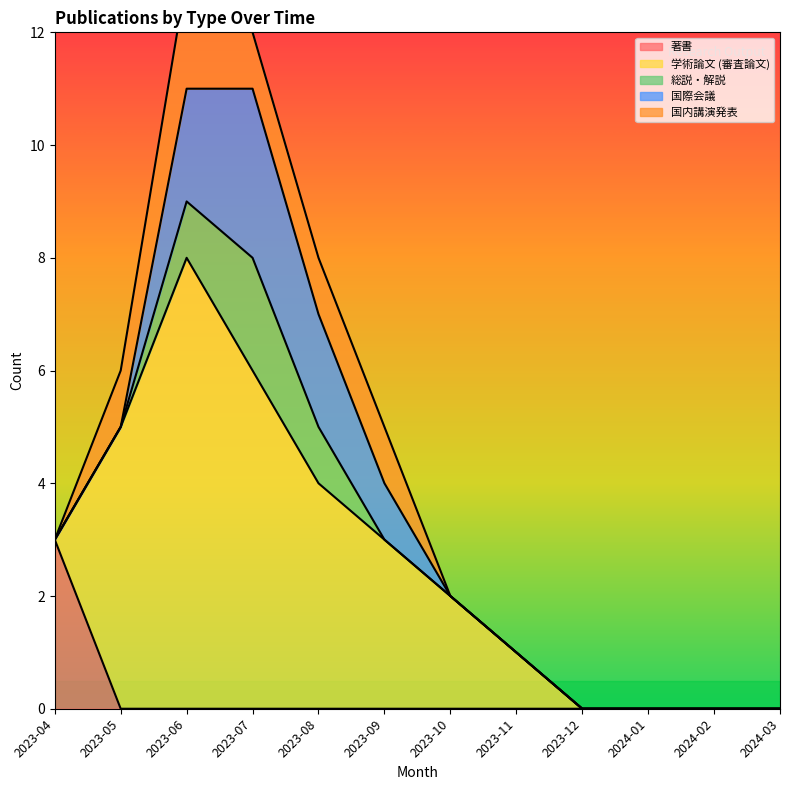

How many lines are shown in the chart?

5